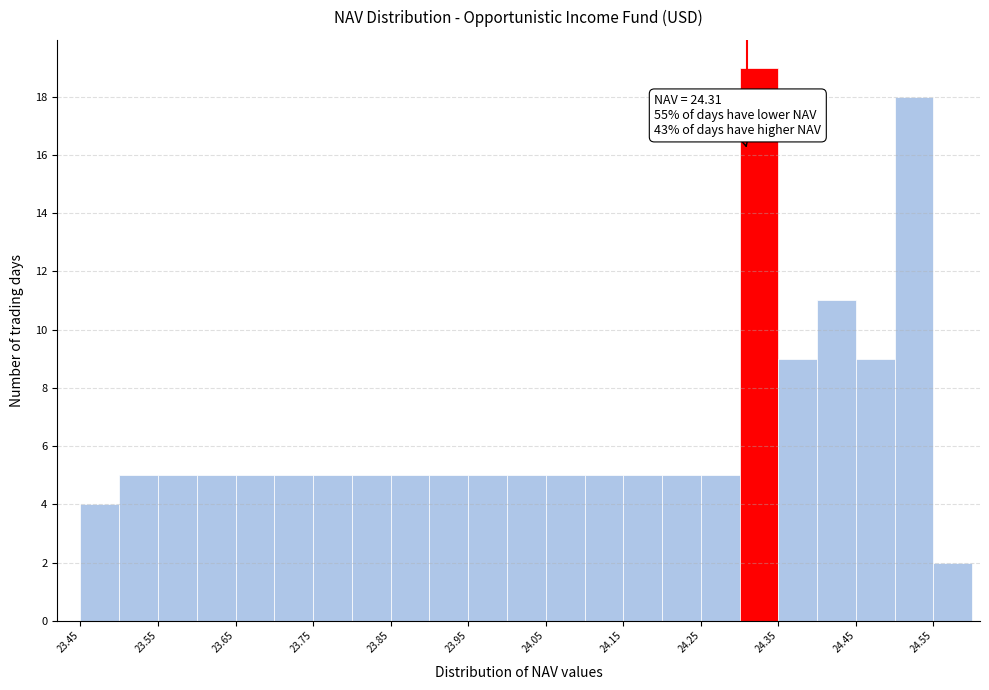

Over which range of the x-axis is the bar tallest?

24.30 to 24.35